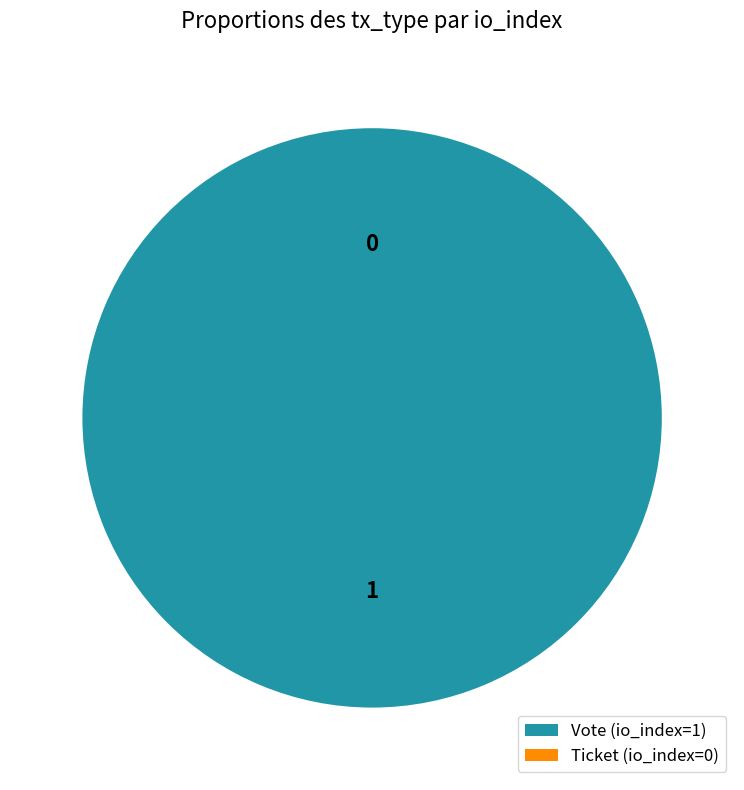

Count the number of slices in the pie.

2